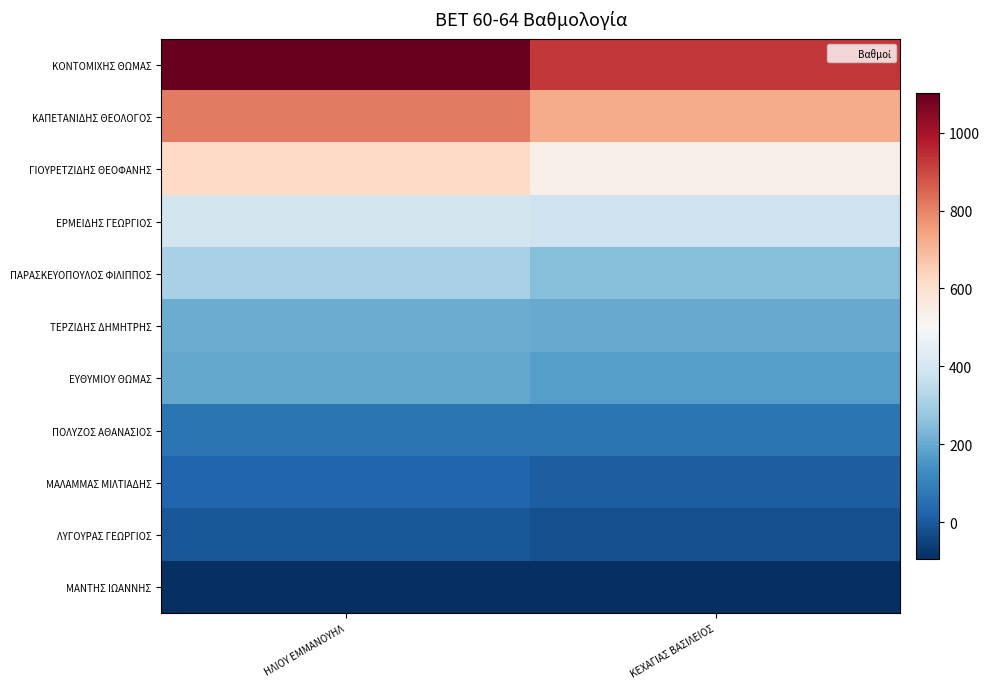

What is the difference between the highest and lowest values at ΗΛΙΟΥ ΕΜΜΑΝΟΥΗΛ?

1195.8